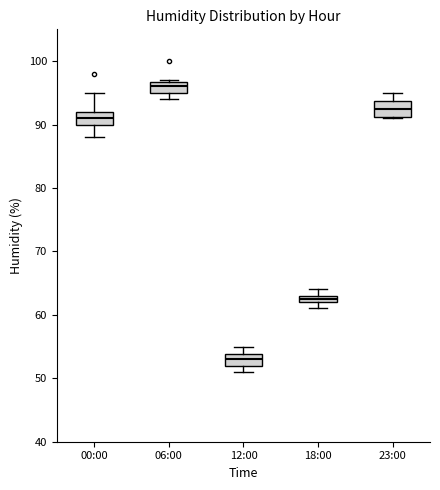

Where does the upper whisker of the box for 00:00 end on the y-axis? The values are not printed on the chart, so give them approximately, as read against the axis.

95